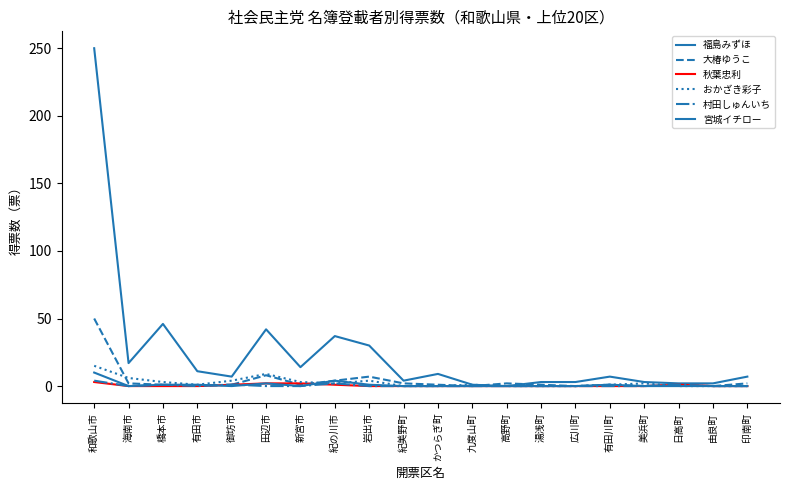

Which series ends up on top after the final intersection of おかざき彩子 and 村田しゅんいち?

村田しゅんいち